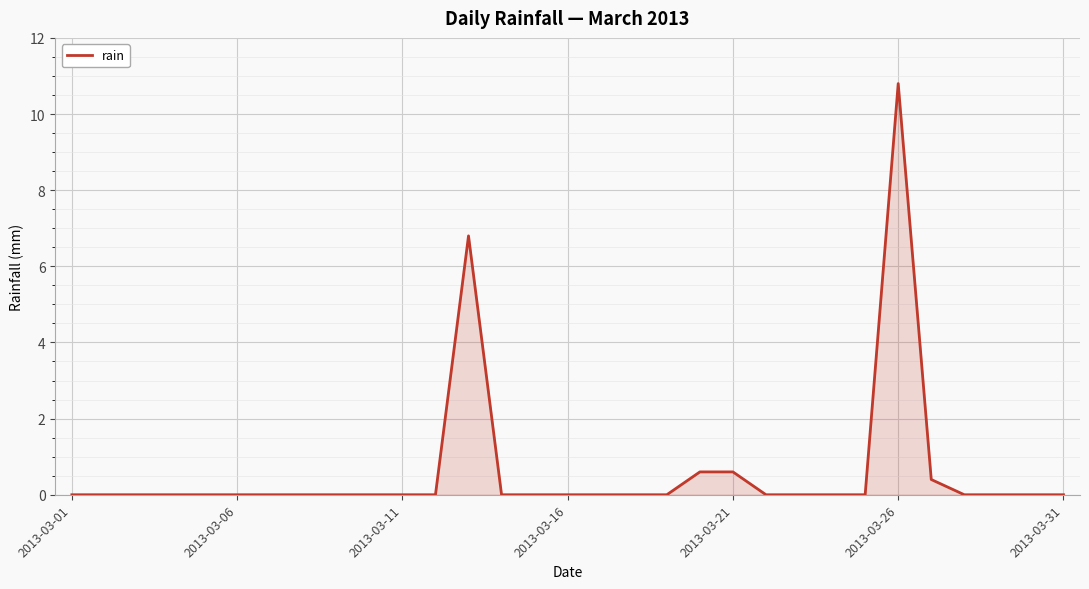

What is the maximum value shown in the chart?

10.8